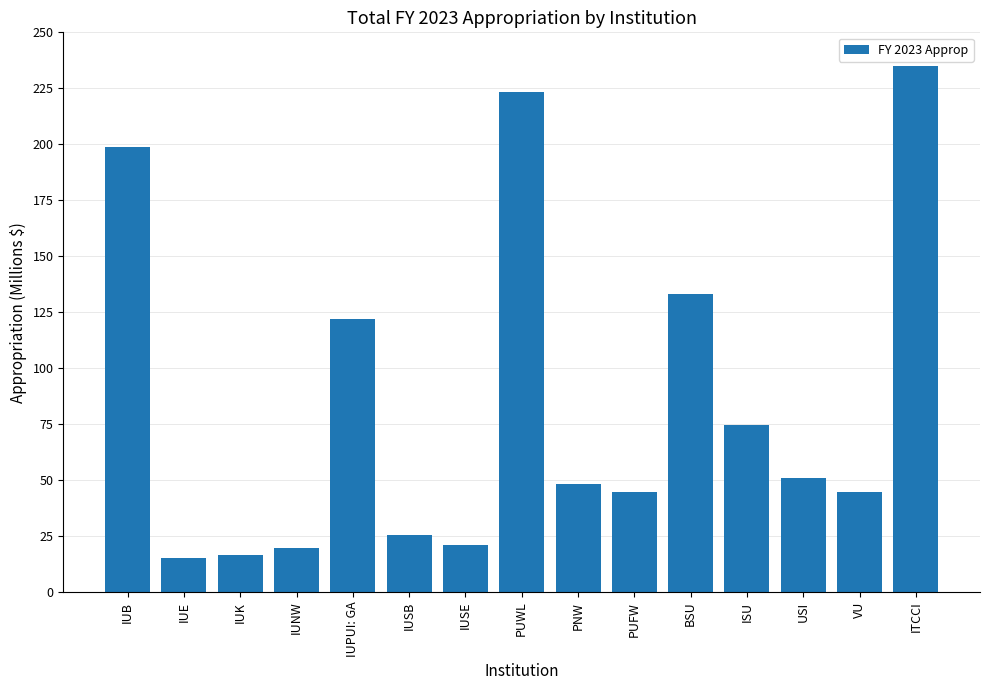

Rank the categories by value from lowest to highest.

IUE, IUK, IUNW, IUSE, IUSB, VU, PUFW, PNW, USI, ISU, IUPUI: GA, BSU, IUB, PUWL, ITCCI